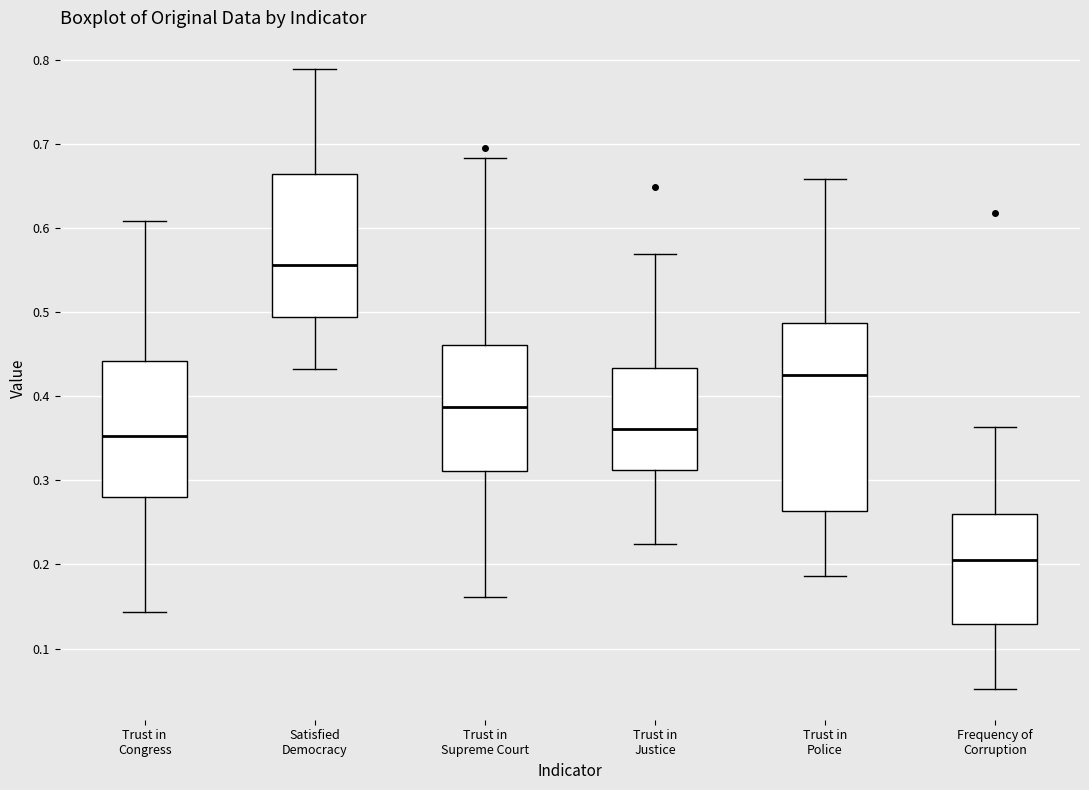

Which box is the tallest, from its lower edge to its upper edge?

Trust in Police